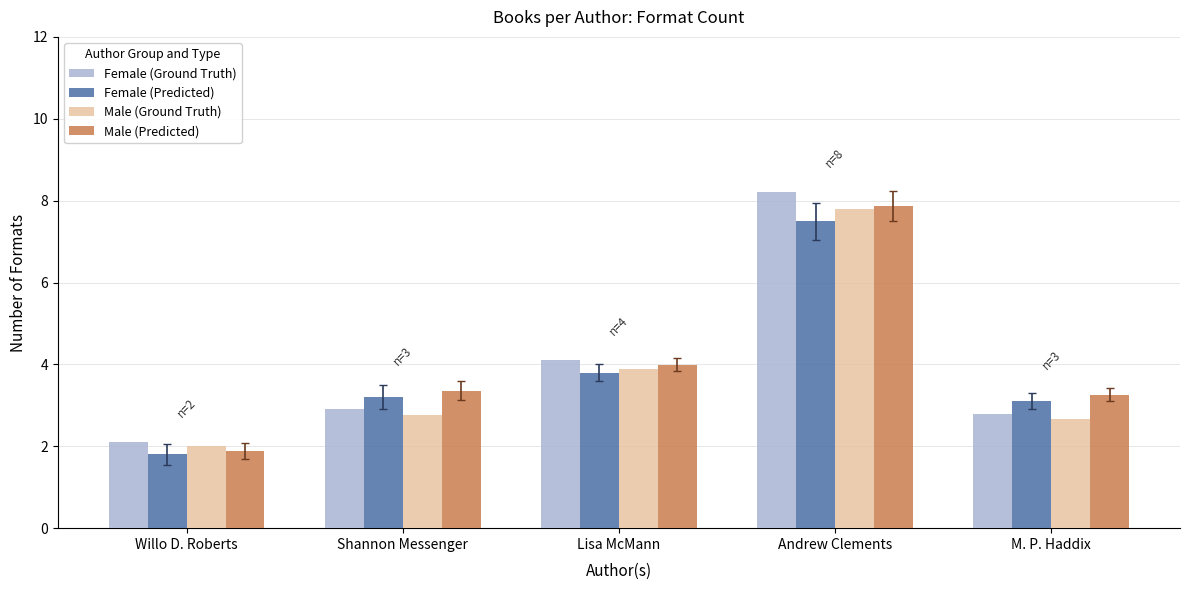

Where does the Female (Predicted) series first go above 3?

Shannon Messenger